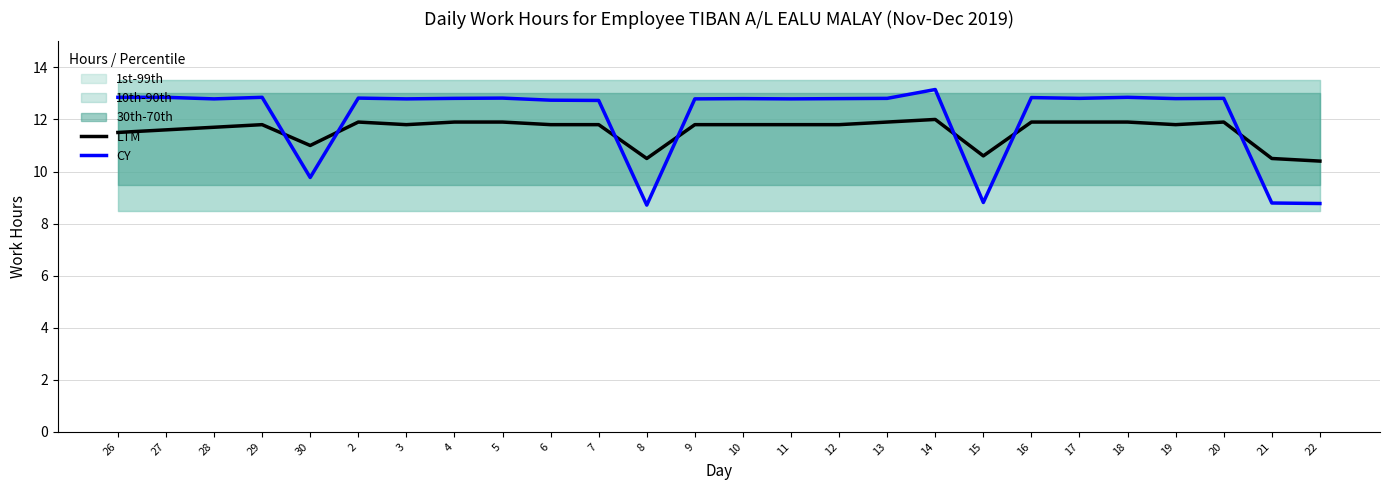

Does the chart display data point markers on the line(s)?

No